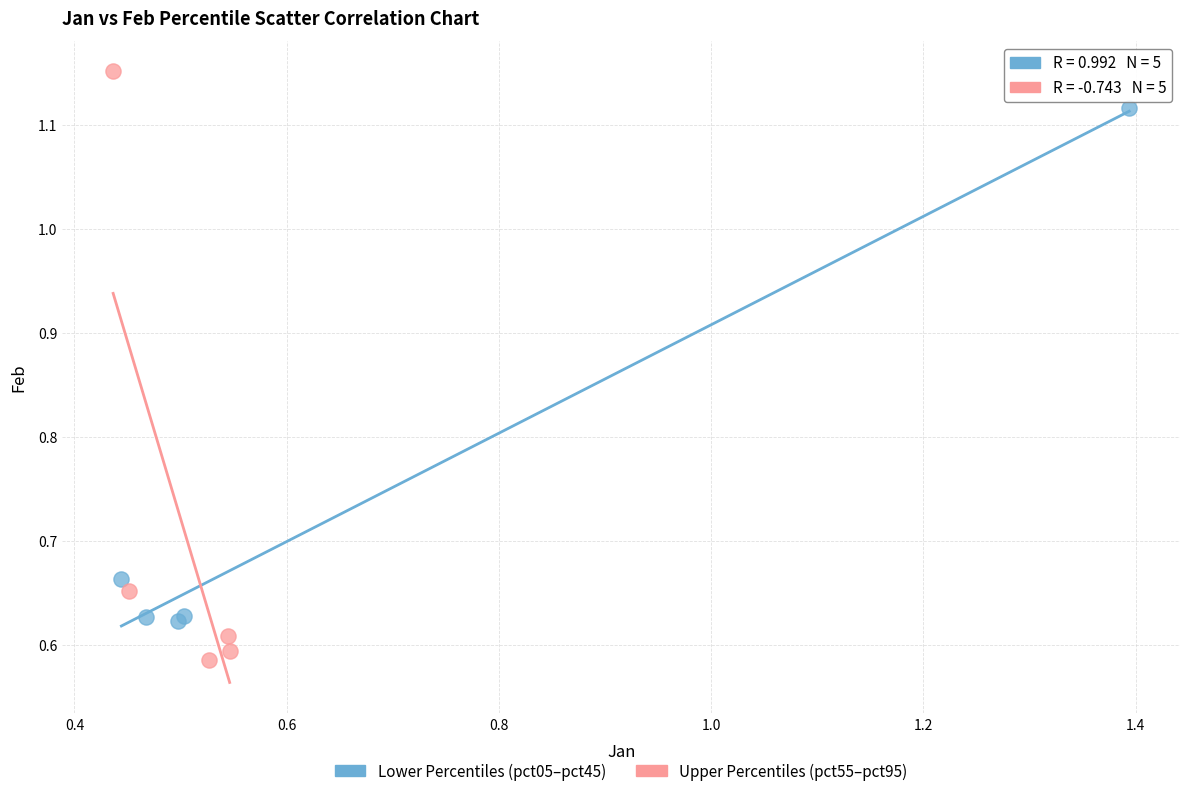

Which series reaches the maximum Y coordinate?

Upper Percentiles (pct55–pct95)